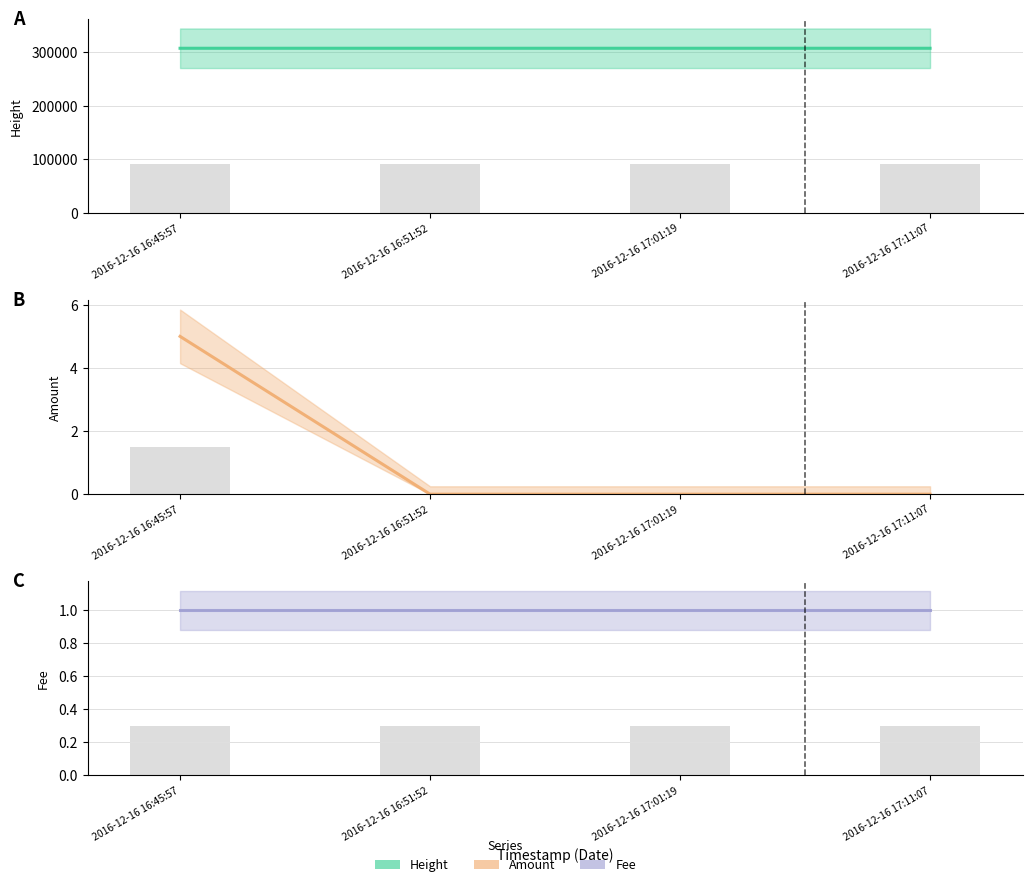

Which series has the widest spread of values?

Height